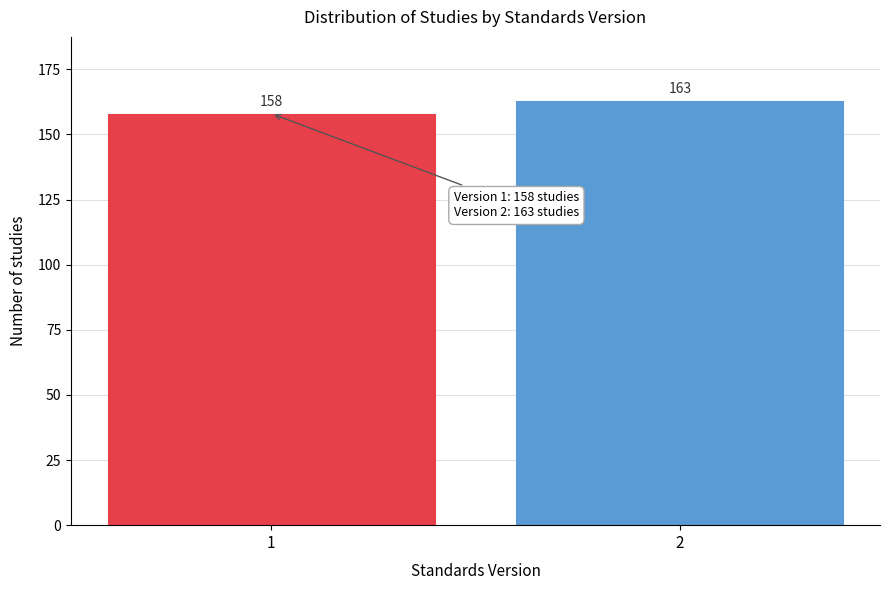

Reading left to right, transcribe all the data shown in this chart.

158	163